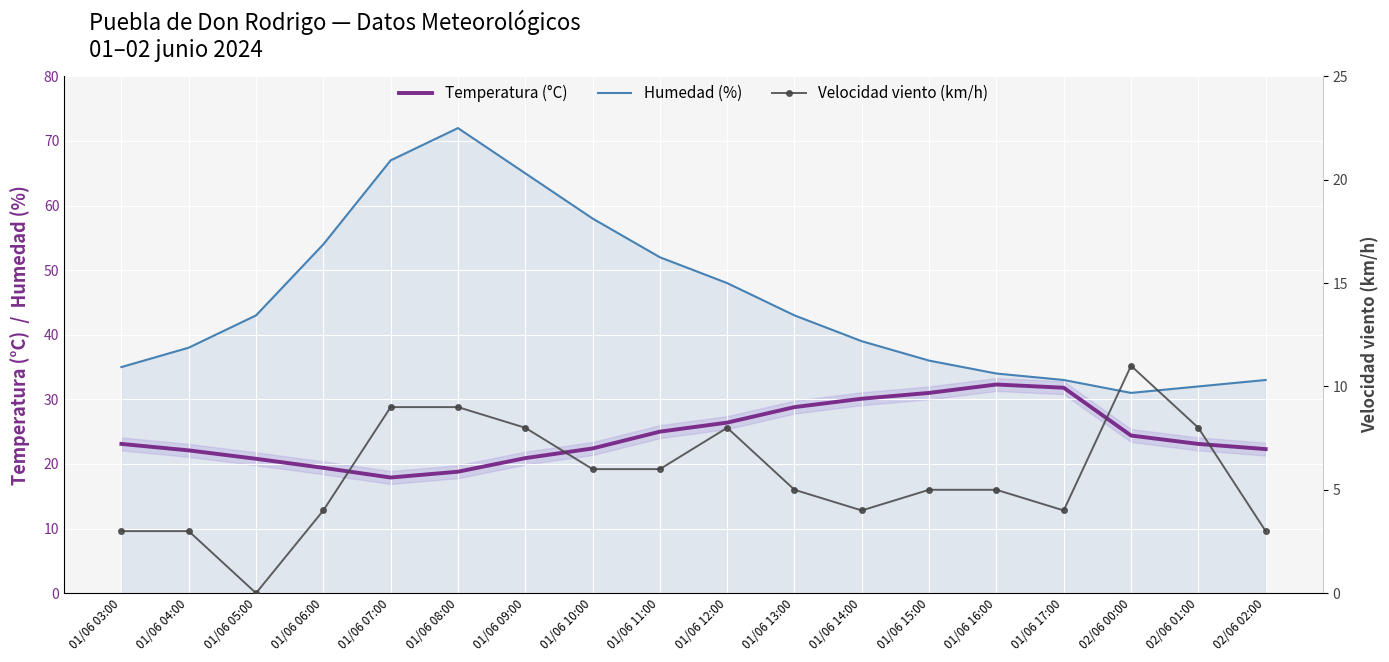

True or false: Temperatura (°C) and Velocidad viento (km/h) cross at least once.

False